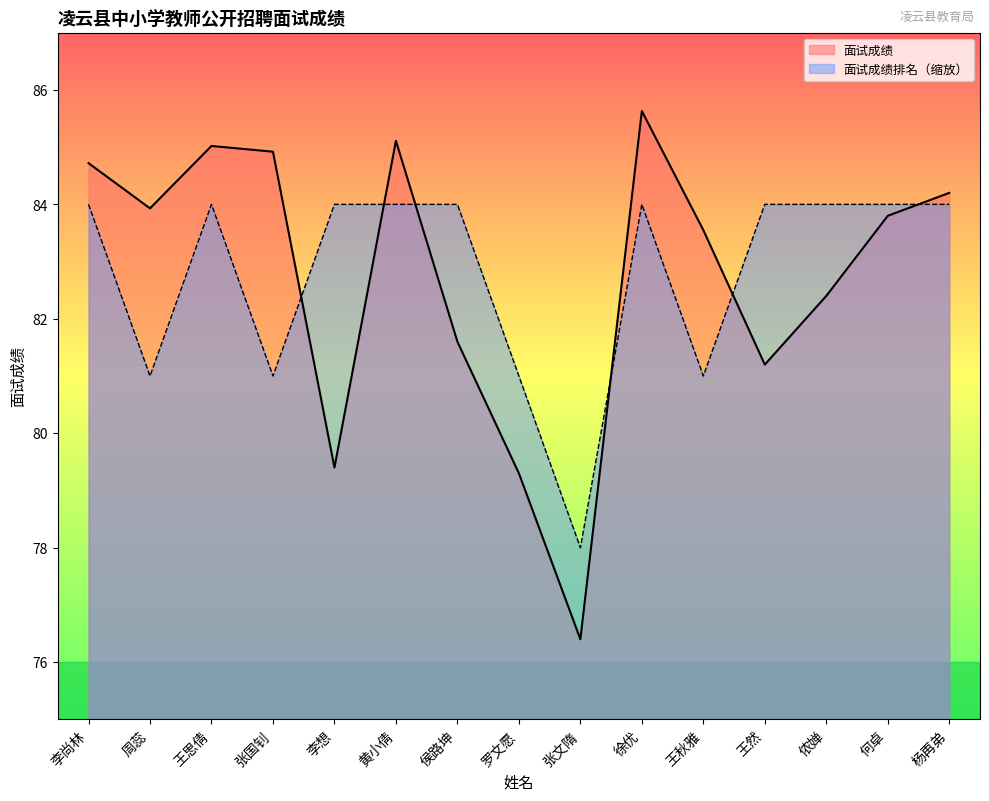

True or false: 面试成绩 has a value of 31.7 at 黄小倩.

False